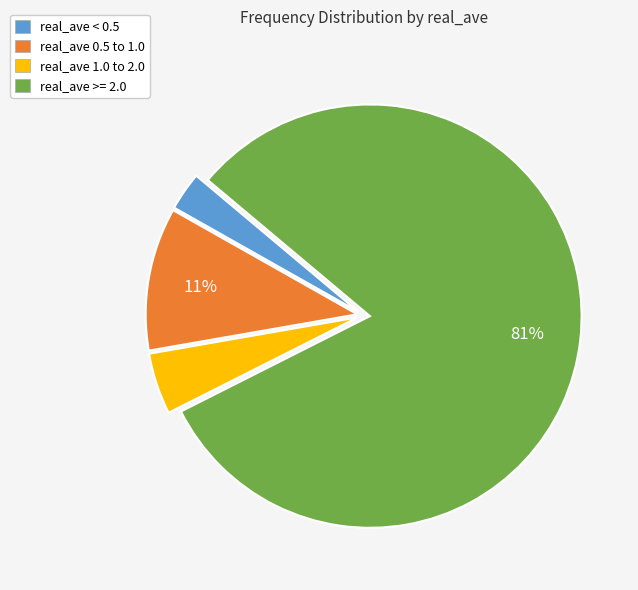

To the nearest percent, what is the difference between the real_ave 1.0 to 2.0 and real_ave 0.5 to 1.0 slice percentages?

6%